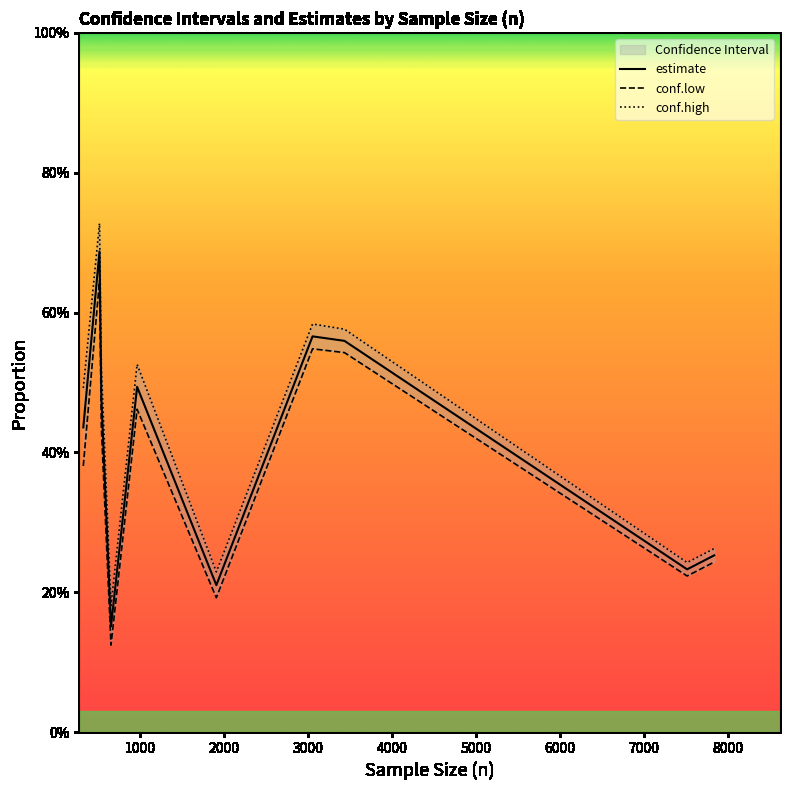

How many lines are shown in the chart?

3